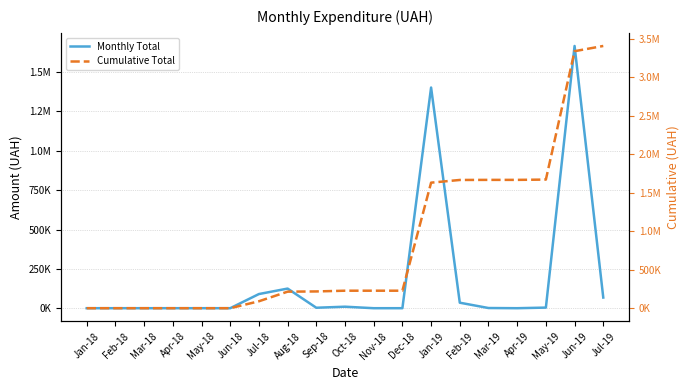

Which series changed the most between Jul-18 and Jan-19?

Cumulative Total